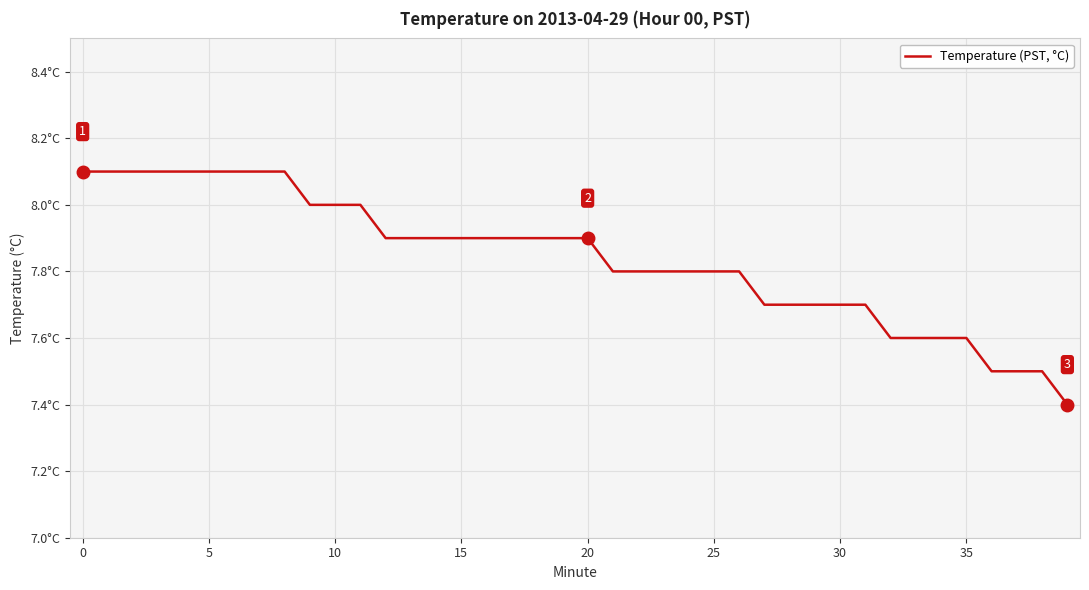

Does the chart display data point markers on the line(s)?

No